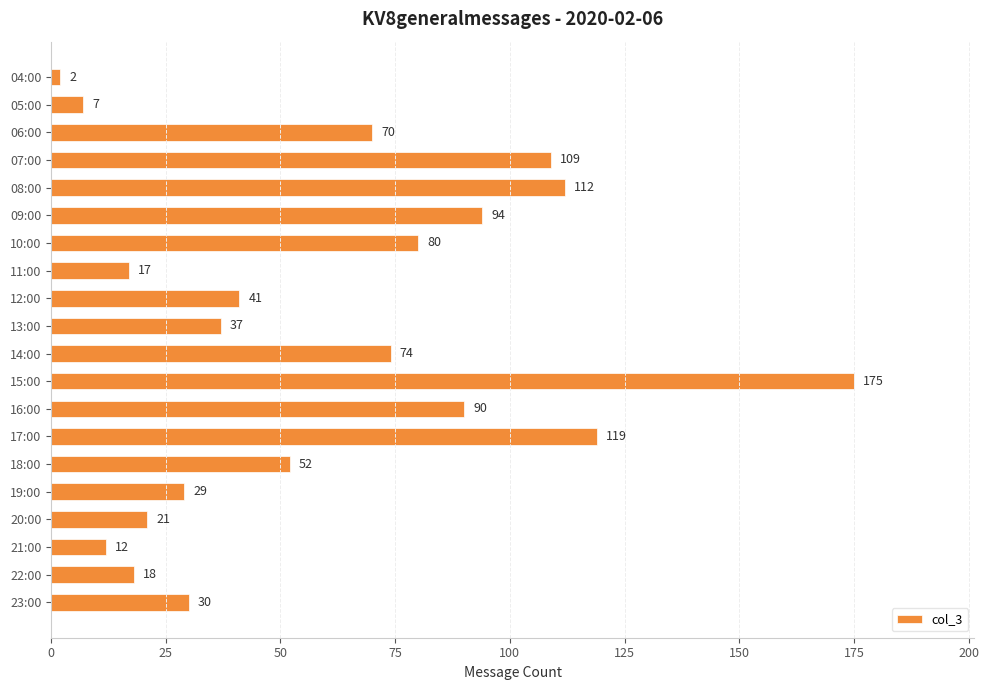

Reading top to bottom, list all the values displayed in this chart.

2	7	70	109	112	94	80	17	41	37	74	175	90	119	52	29	21	12	18	30